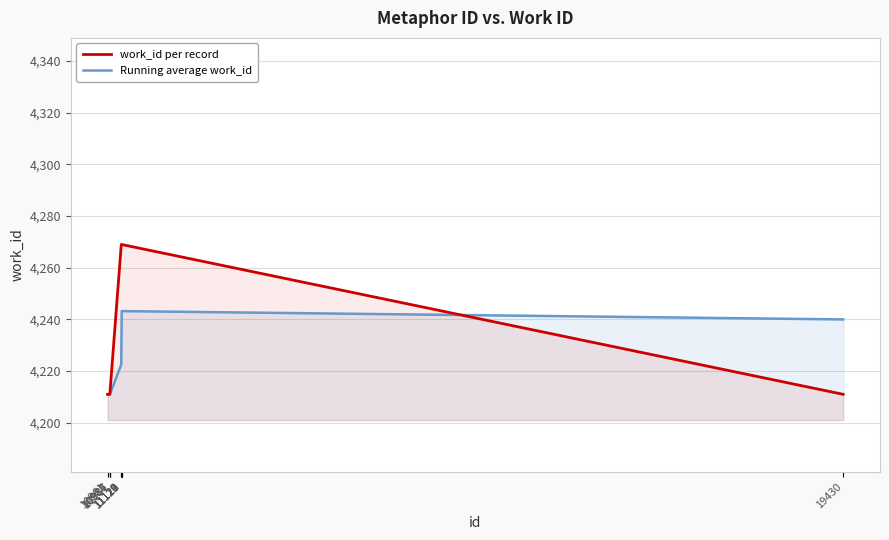

What value does the work_id per record series have at 11119?

4269.0